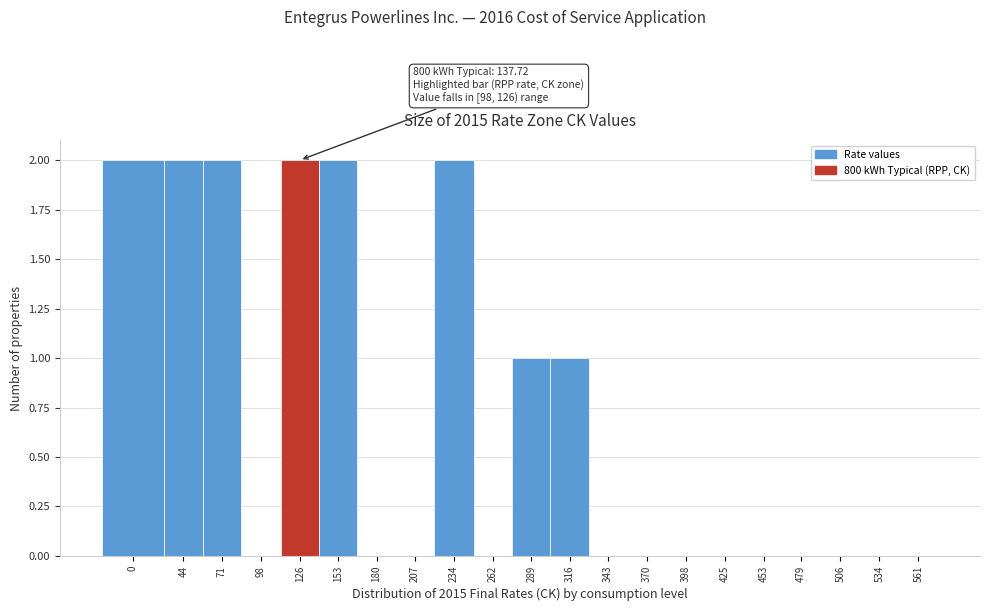

Reading left to right, transcribe all the data shown in this chart.

0=2	44=2	71=2	98=0	126=2	153=2	180=0	207=0	234=2	262=0	289=1	316=1	343=0	370=0	398=0	425=0	453=0	479=0	506=0	534=0	561=0